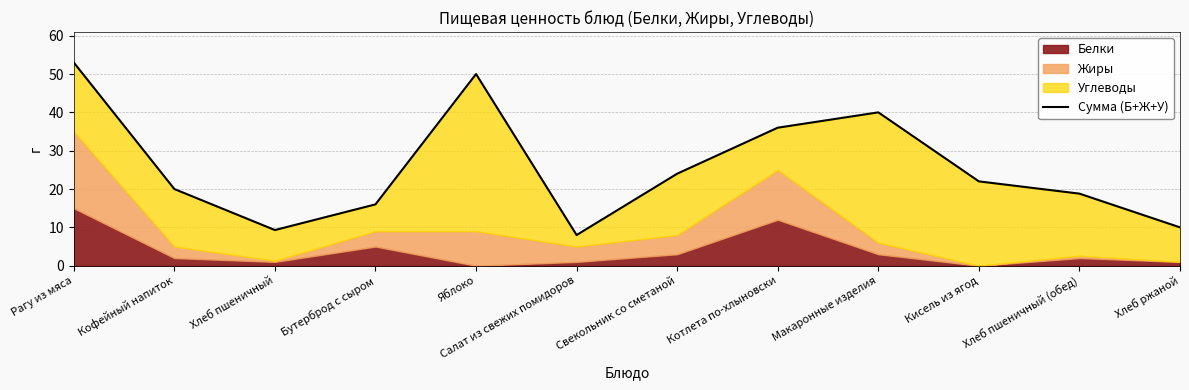

What is the value of the 1st point from the left?

53.0